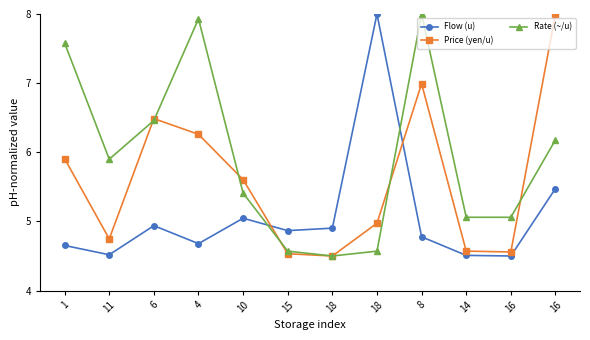

How many series are shown in this chart?

3